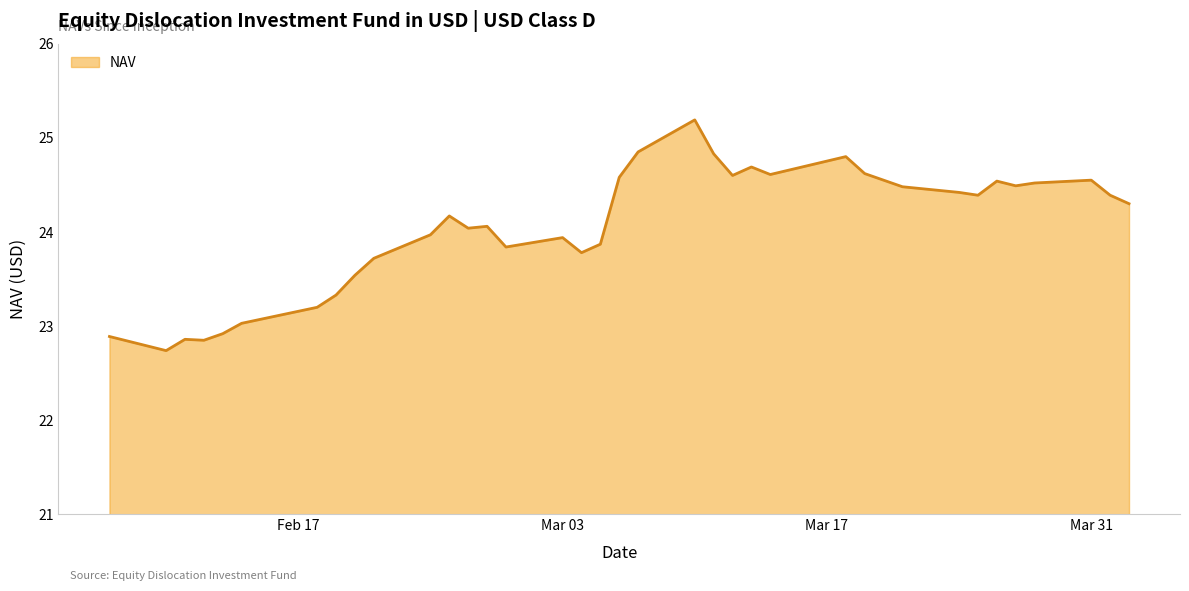

What is the greatest value displayed?

25.2